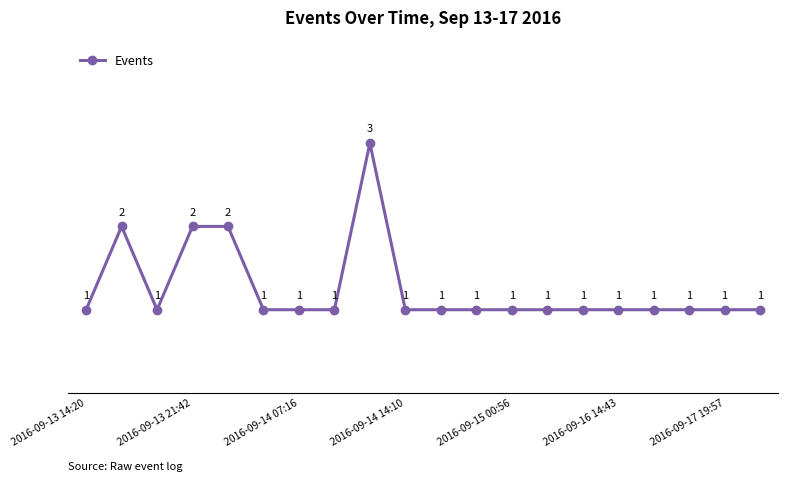

How many values are between 1 and 2?

19